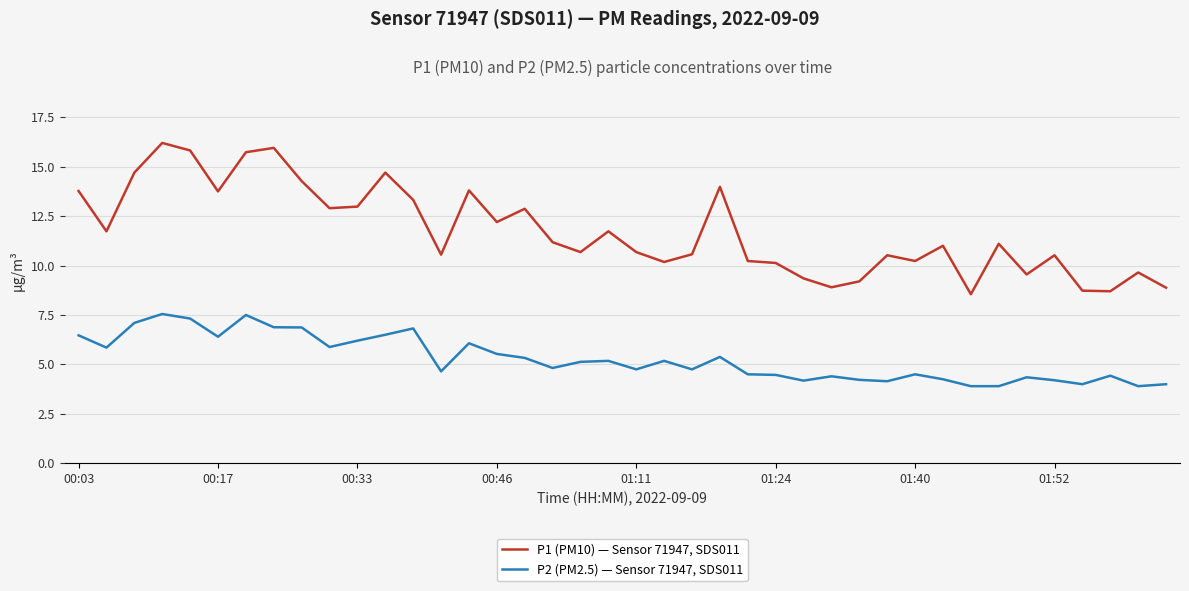

Which series has the widest spread of values?

P1 (PM10) — Sensor 71947, SDS011